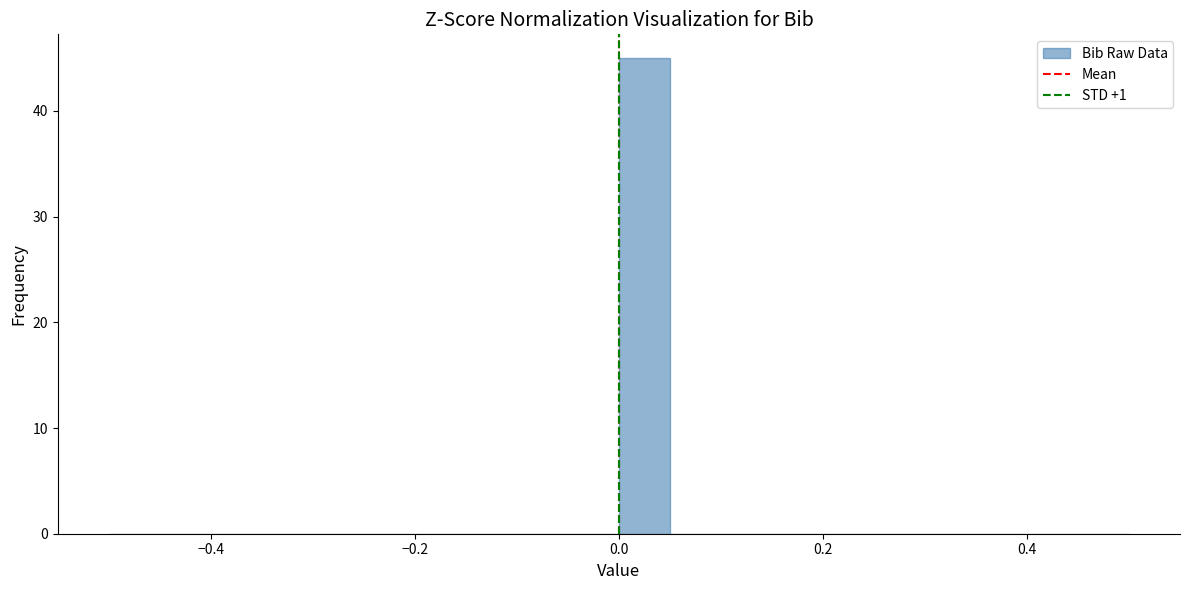

Around what value on the x-axis is the tallest bar? Give the approximate position of its centre, as read against the axis.

0.02